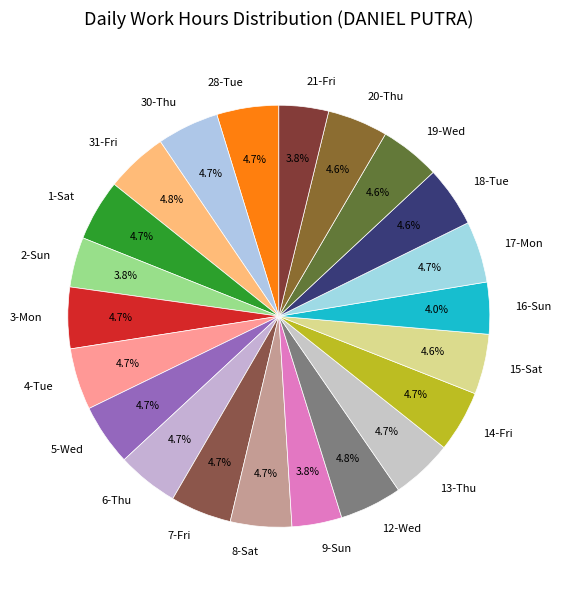

To the nearest percent, what percentage of the pie is 19-Wed?

5%